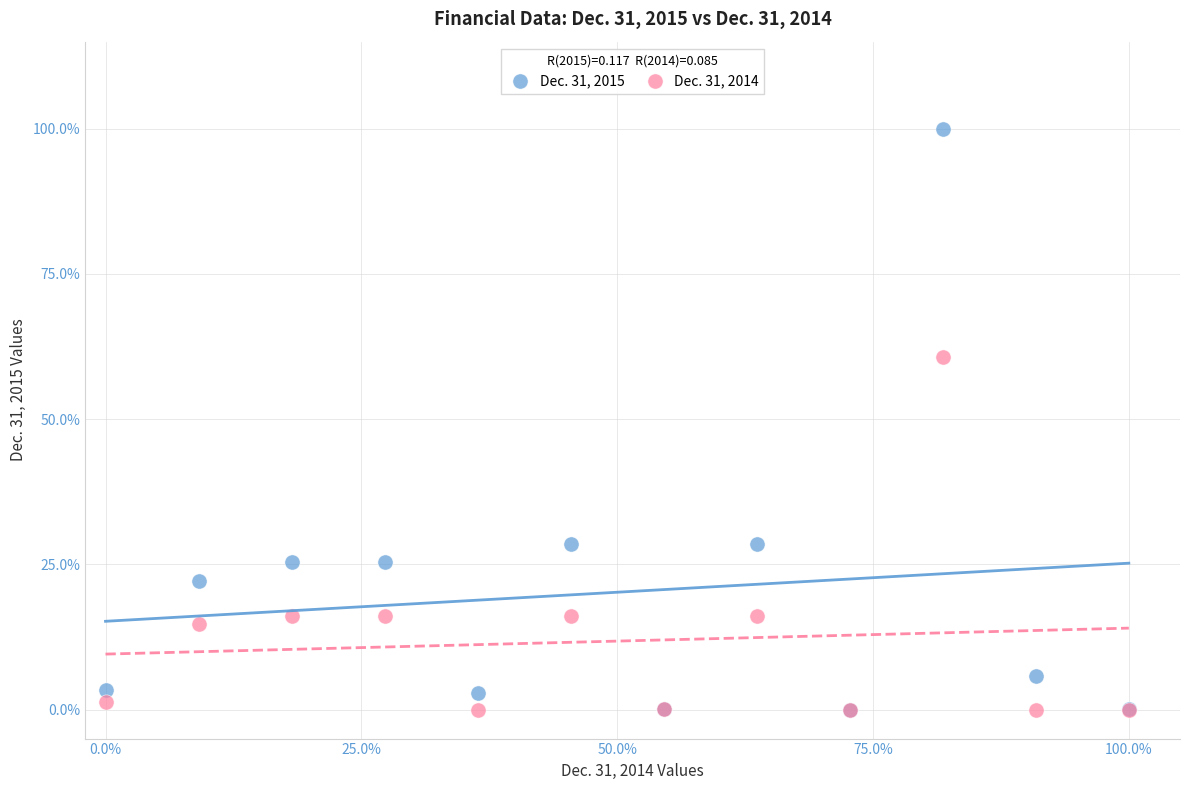

Across all series, what Y value is closest to 50?

60.8